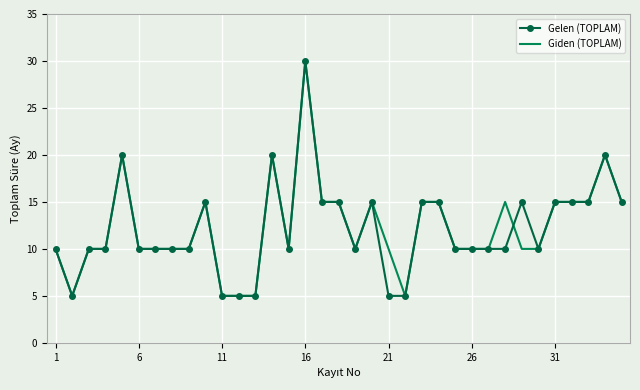

What is the greatest value displayed?

30